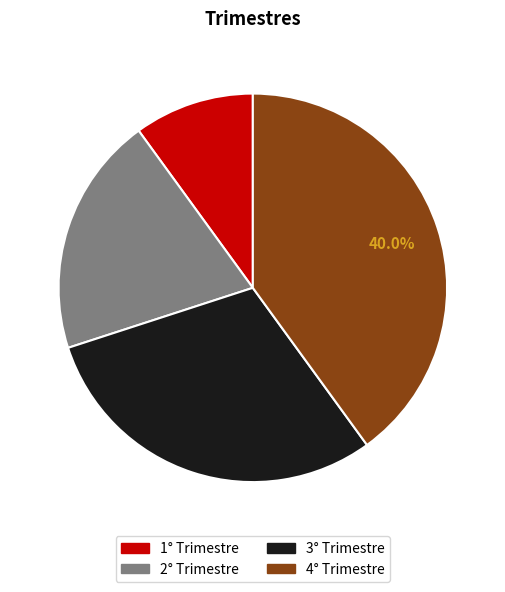

Do 2° Trimestre and 1° Trimestre together represent more than half of the pie?

No